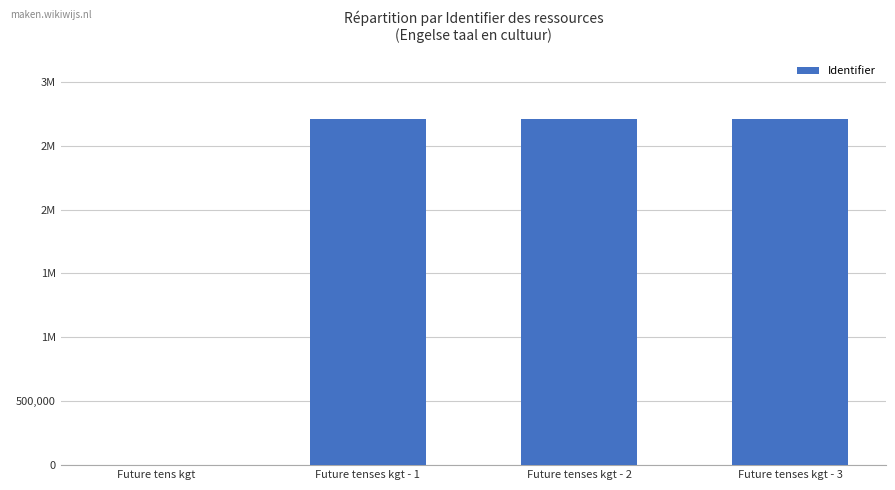

What is the label of the 1st bar from the left?

Future tens kgt